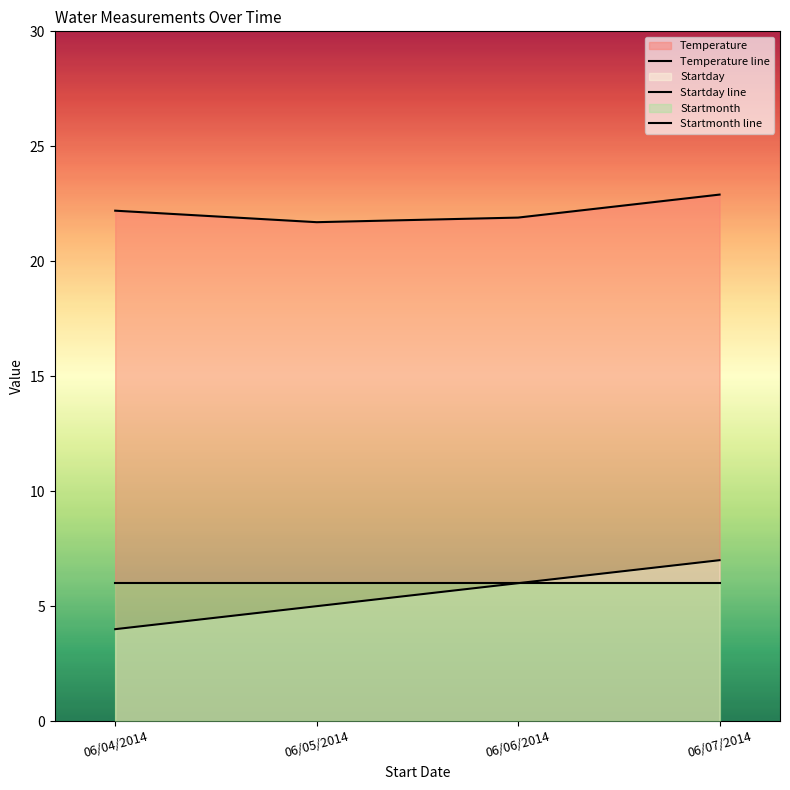

How many lines are shown in the chart?

3